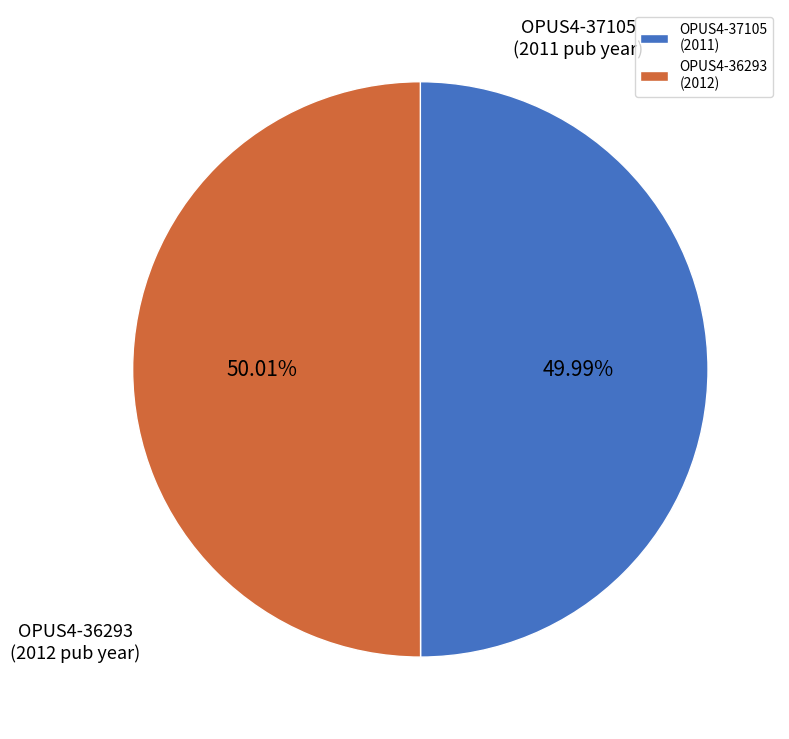

Count the number of slices in the pie.

2